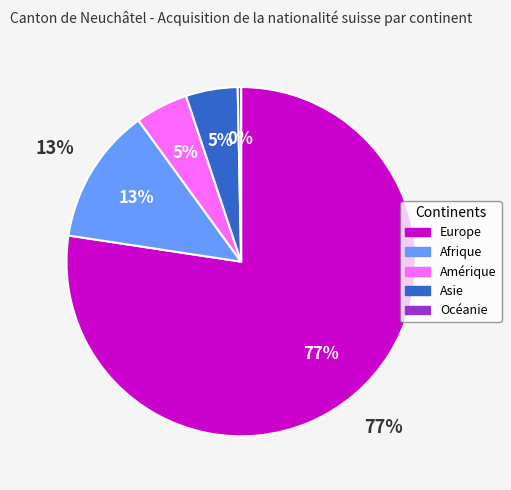

Is it true that Océanie is 8% of the pie?

False